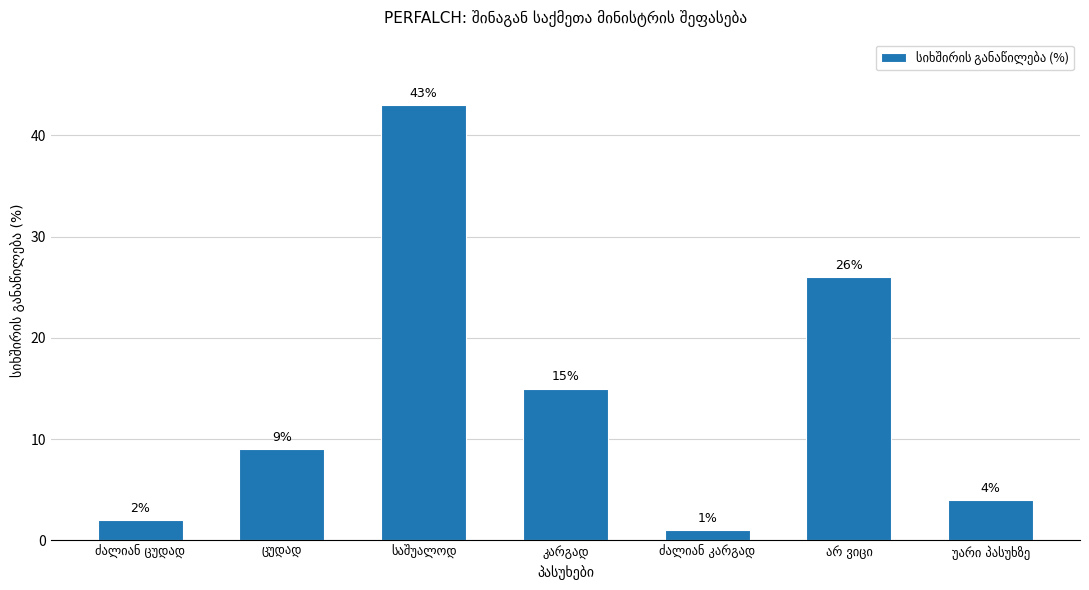

What is the greatest value displayed?

43